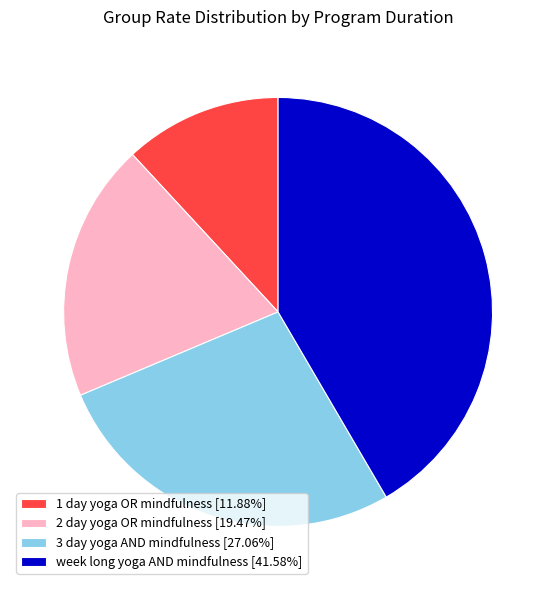

Is the sum of 3 day yoga AND mindfulness [27.06%] and 1 day yoga OR mindfulness [11.88%] greater than half?

No